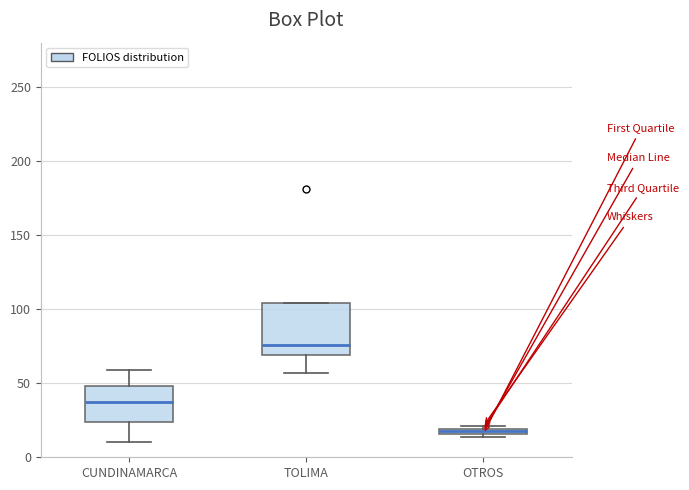

Comparing the boxes themselves (not the whiskers), which one is the tallest?

TOLIMA